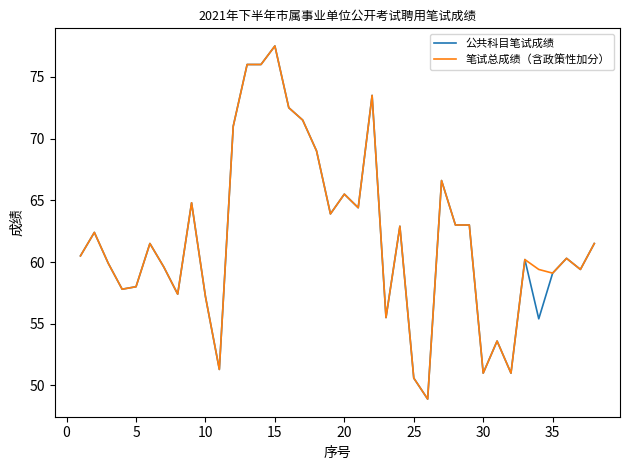

What is the minimum value for 笔试总成绩（含政策性加分）?

48.9